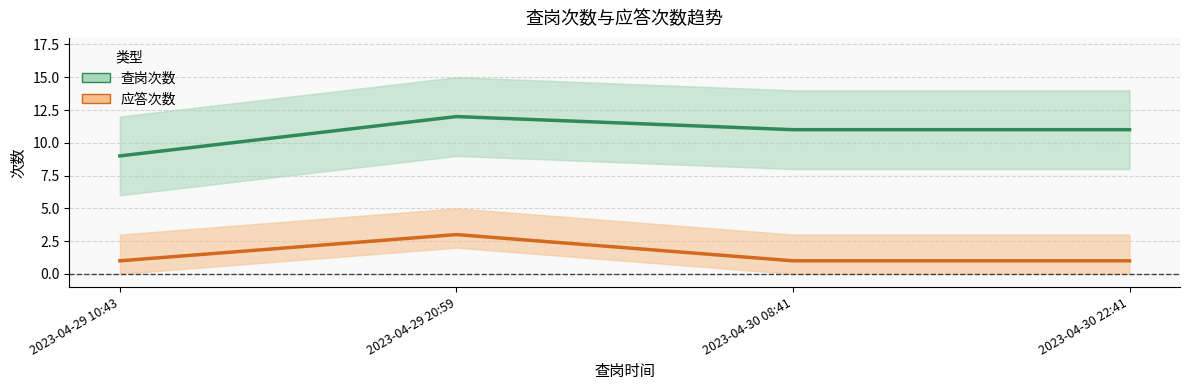

Rank the series by their average value, from lowest to highest.

应答次数, 查岗次数